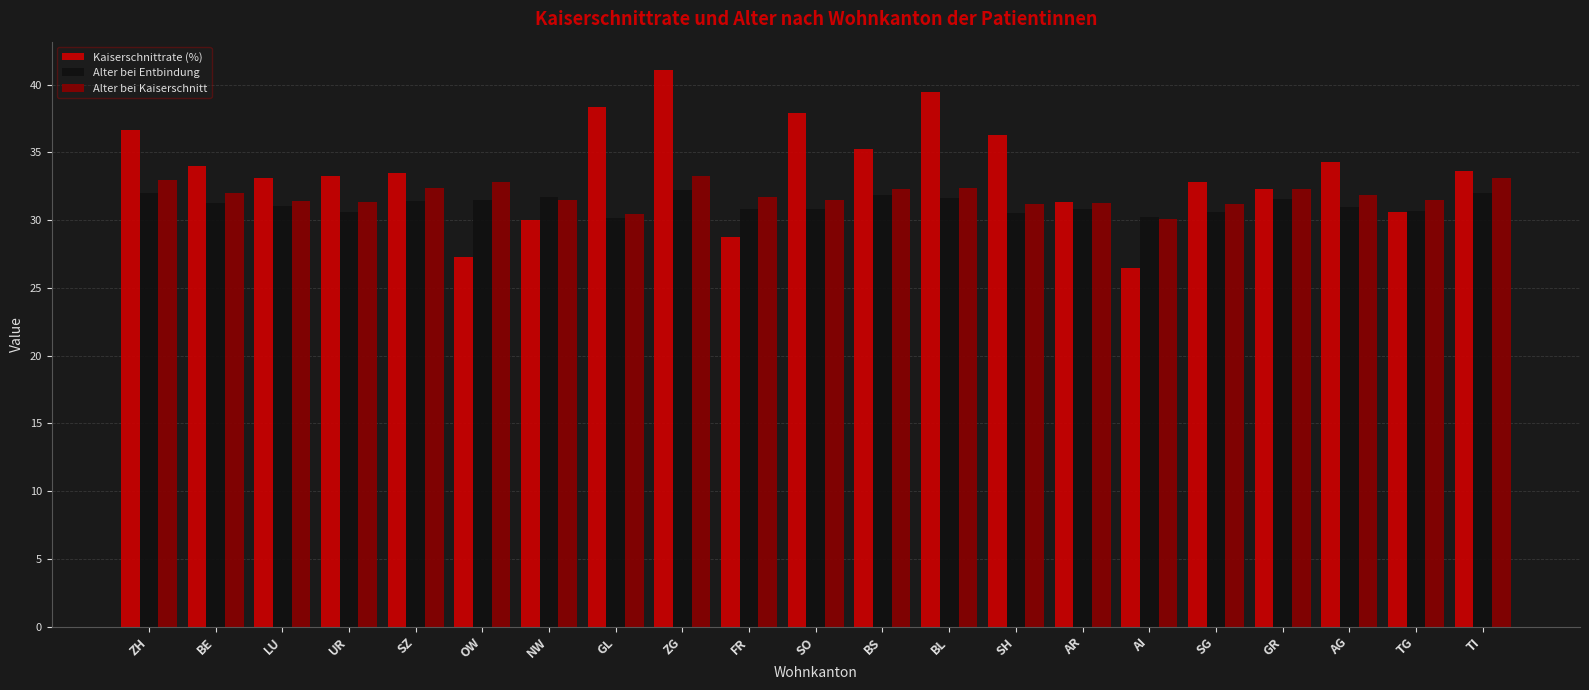

List the series in order of their overall mean, highest first.

Kaiserschnittrate (%), Alter bei Kaiserschnitt, Alter bei Entbindung